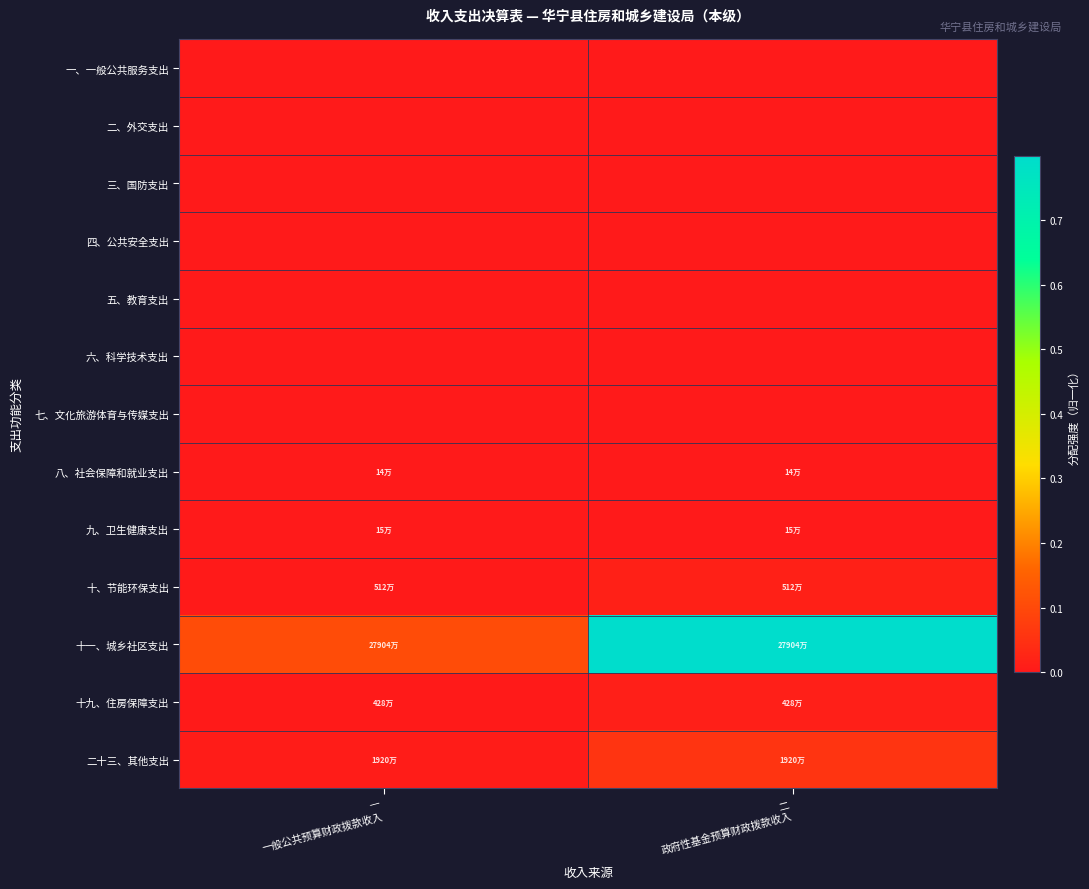

At which category is the sum across all series the highest?

二
政府性基金预算财政拨款收入